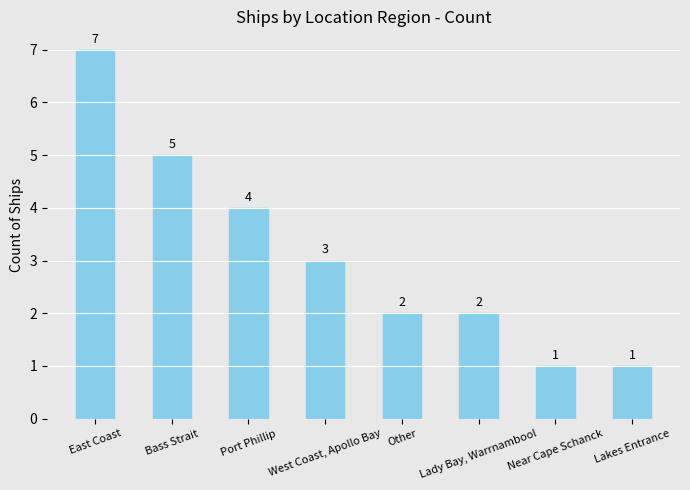

Reading right to left, transcribe all the data shown in this chart.

1	1	2	2	3	4	5	7